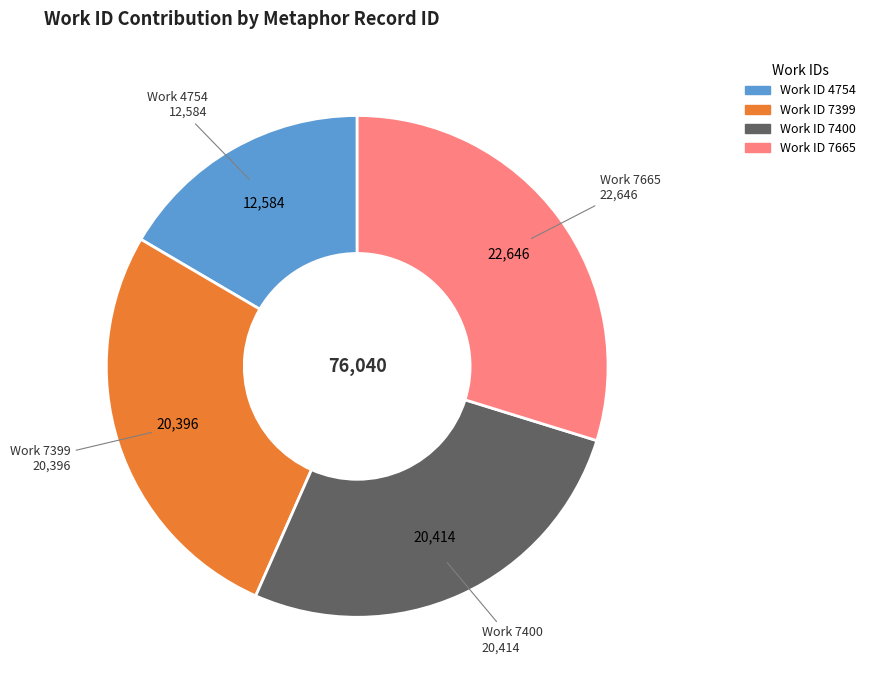

How many segments does this pie chart have?

4